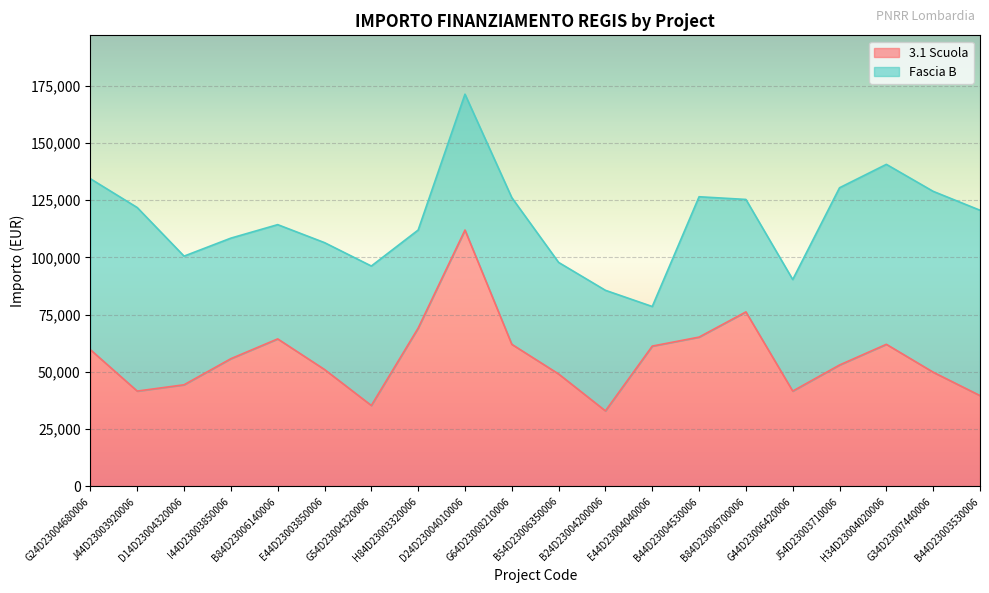

What is the value of the 7th point from the left?

35352.3